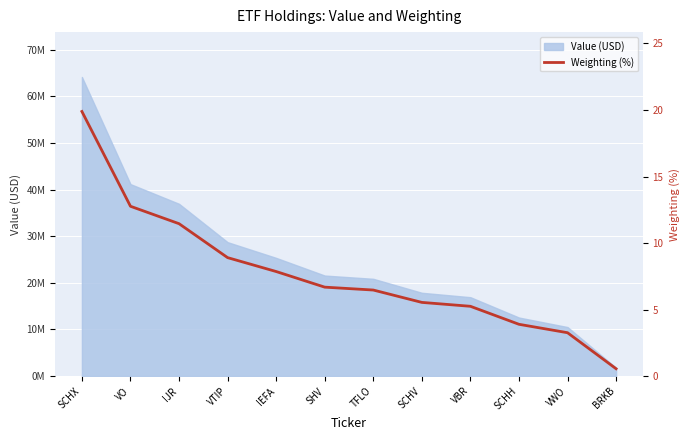

The value at SCHV is 7.4. True or false?

False